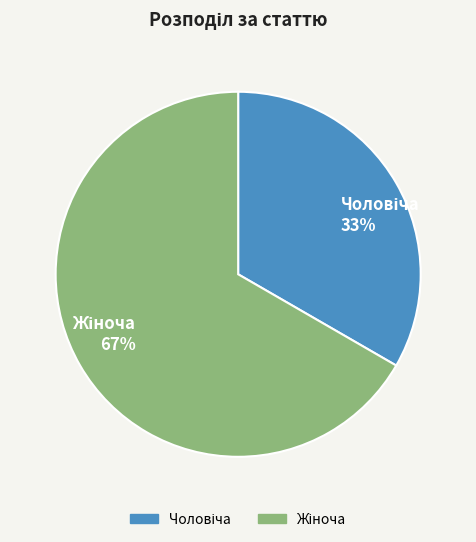

Is there any slice that represents more than half of the pie?

Yes